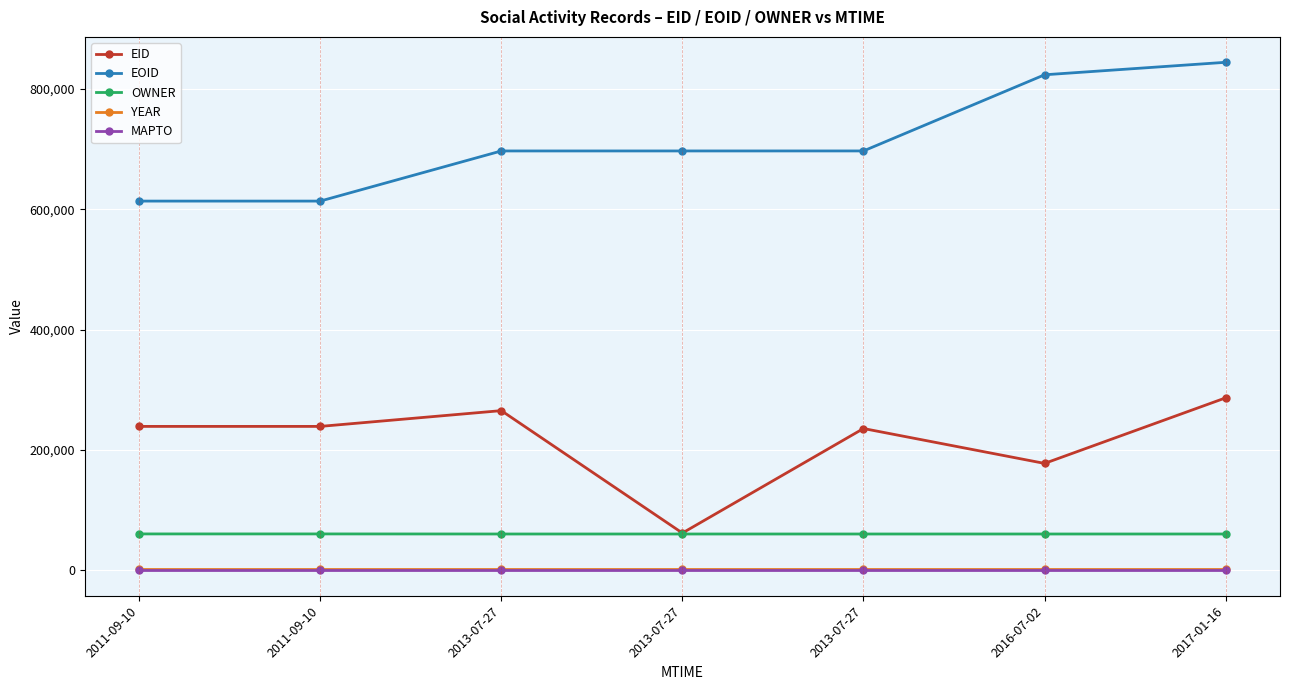

Reading right to left, list all the values displayed in this chart.

EID: 286750	177812	235763	62127	265500	239299	239298
EOID: 844273	823527	696984	696971	696959	613668	613667
OWNER: 60529	60529	60529	60529	60529	60651	60651
YEAR: 2012	2012	2012	2012	2012	2012	2012
MAPTO: 0	0	0	0	0	0	0